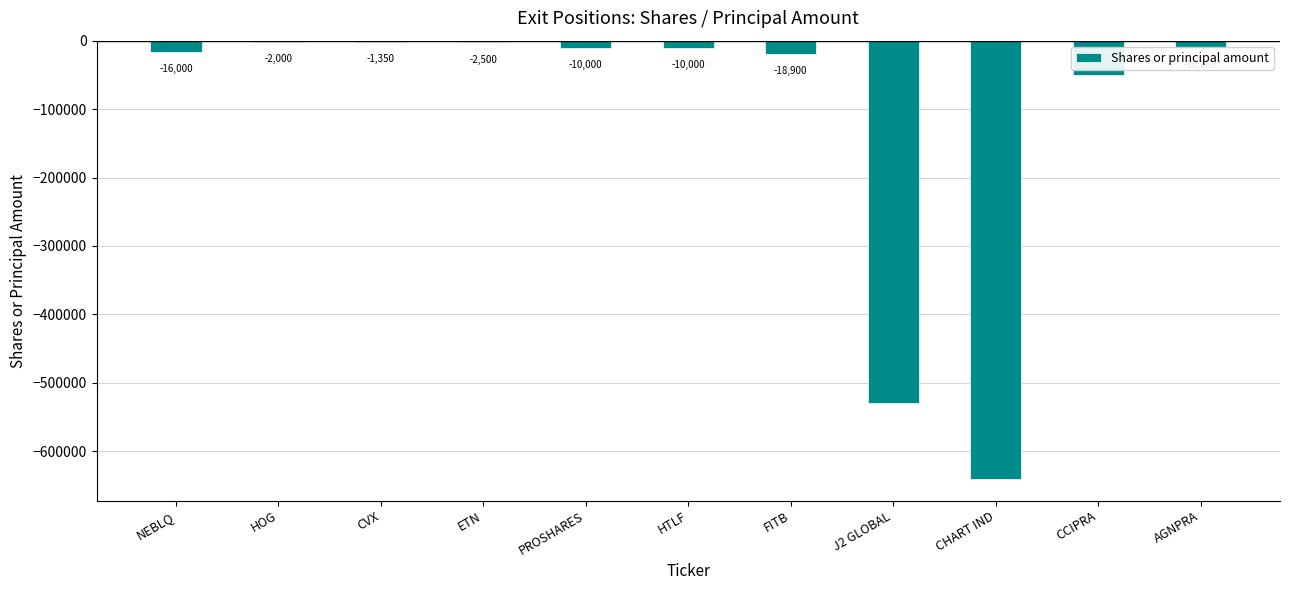

What is the sum of all values?

-1290676